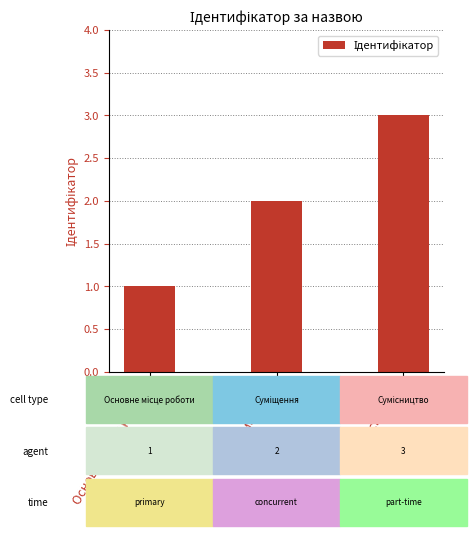

What is the value of the 1st bar from the left?

1